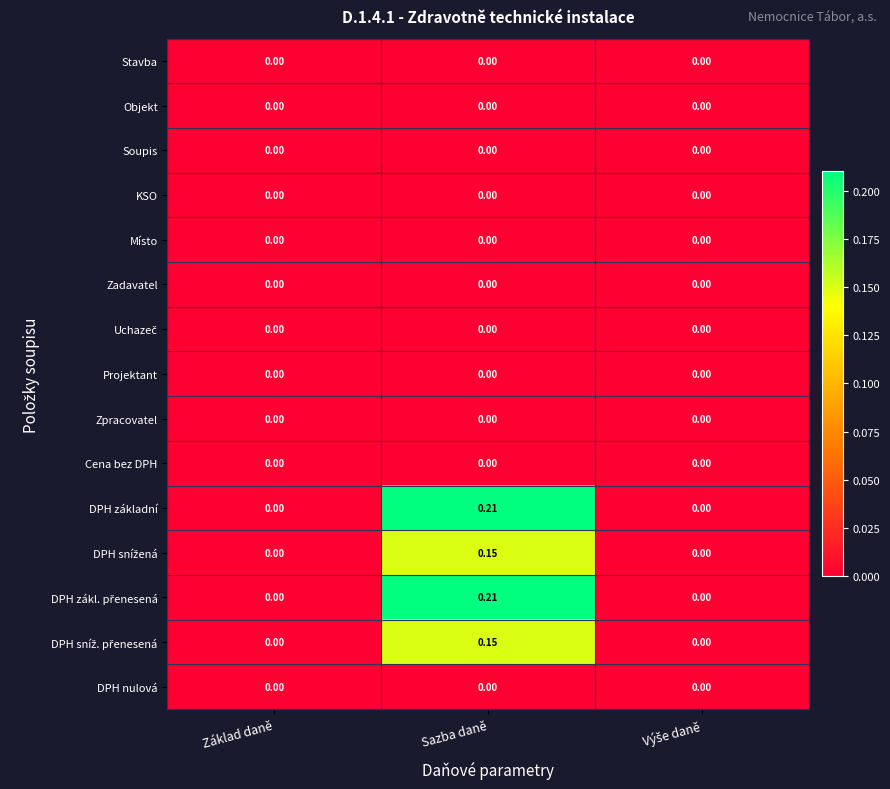

At which category is the sum across all series the highest?

Sazba daně